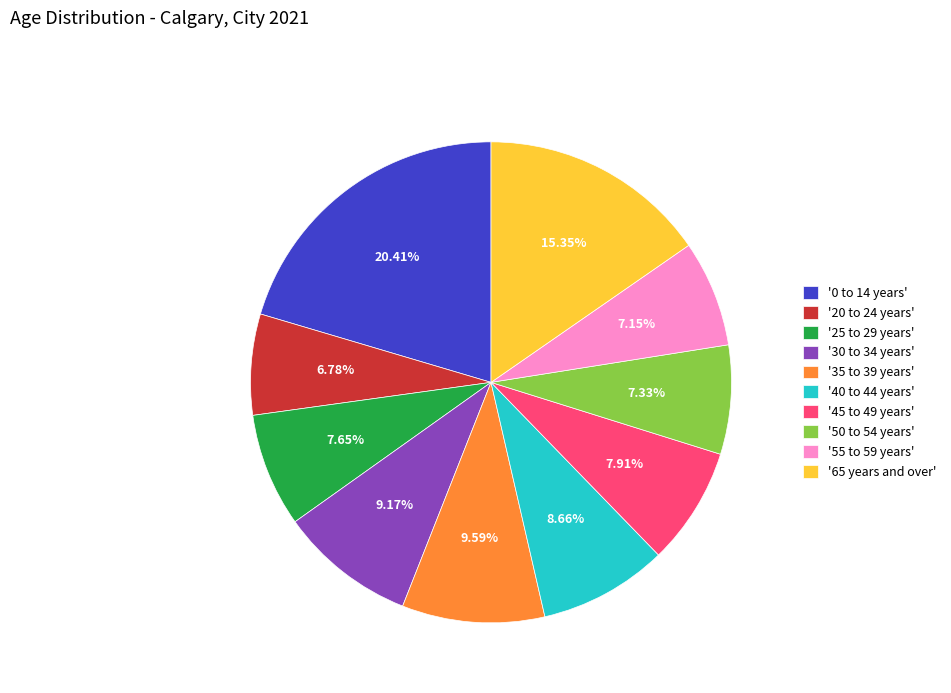

To the nearest percent, what is the difference between the largest and smallest slice percentages?

14%